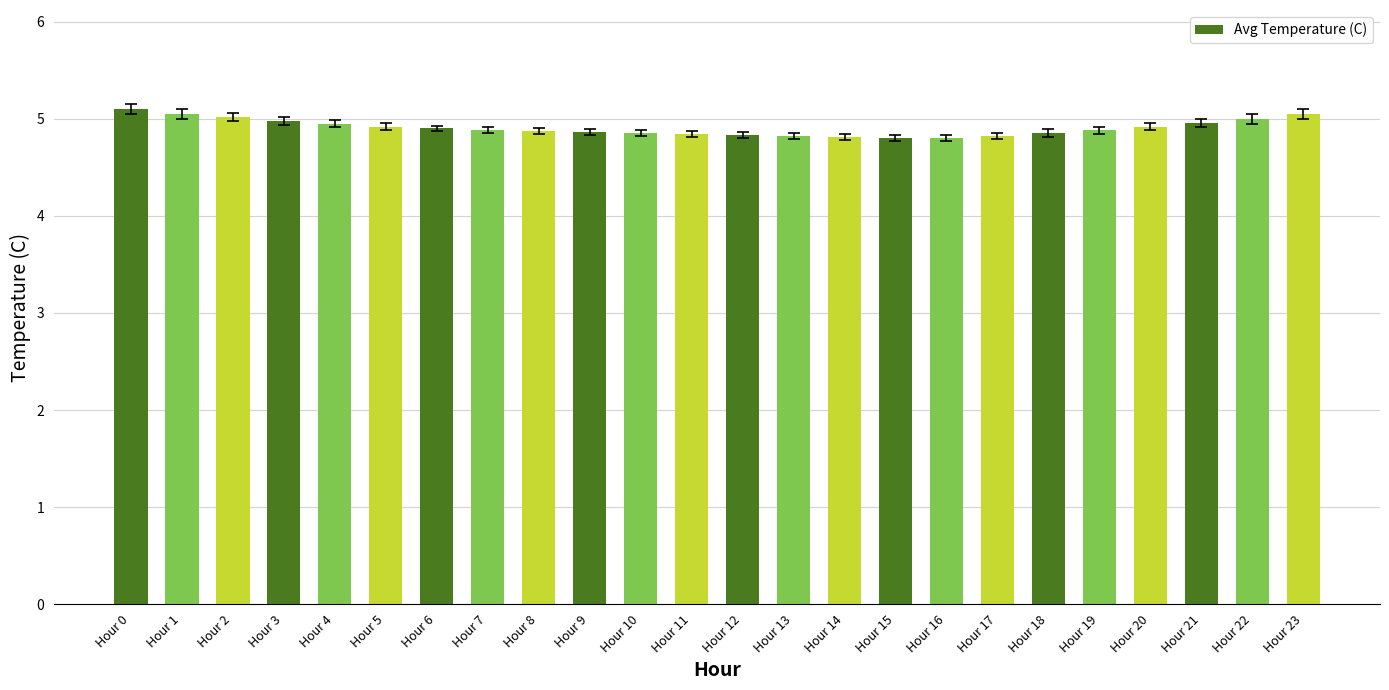

The value at Hour 2 is 5.0. True or false?

True